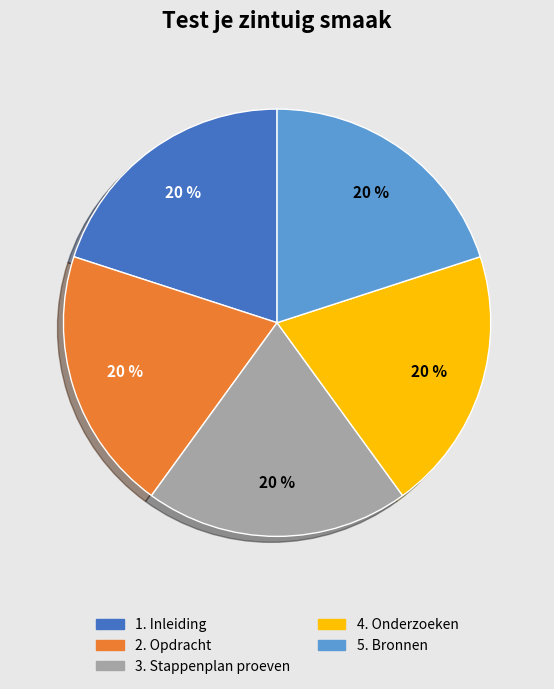

Is the sum of 5. Bronnen and 3. Stappenplan proeven greater than half?

No